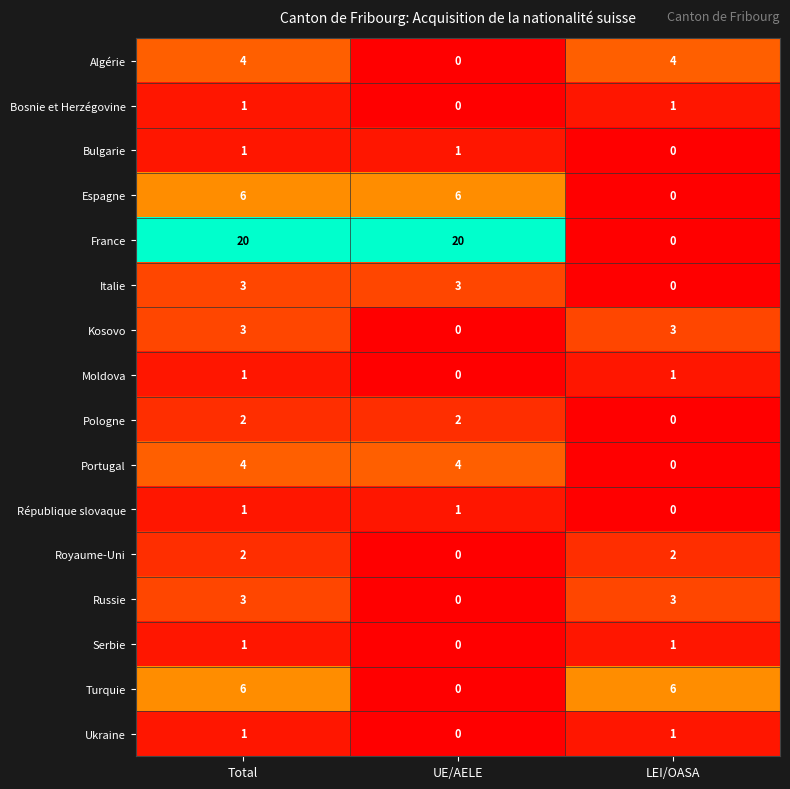

What is the difference between the Russie values at LEI/OASA and UE/AELE?

3